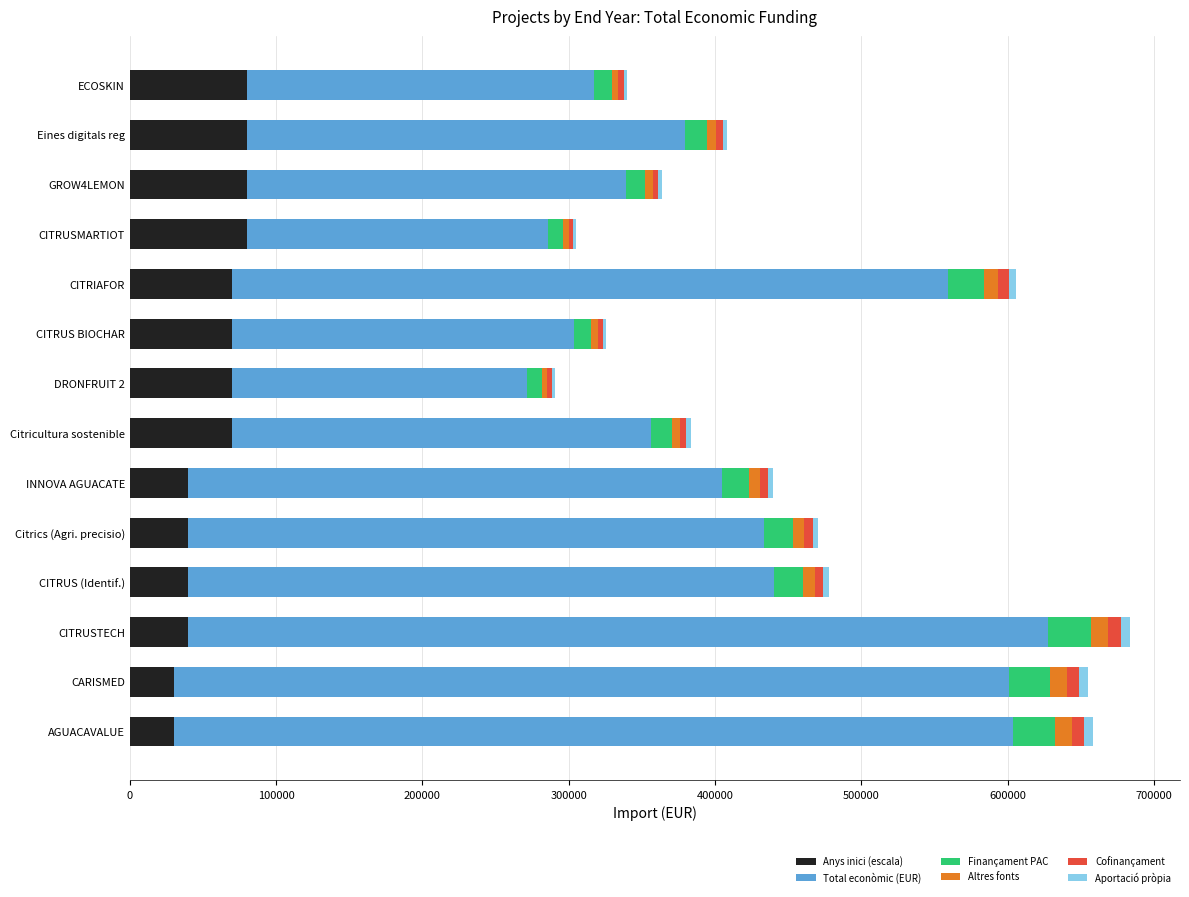

What is the highest value of the Anys inici (escala) series?

80000.0